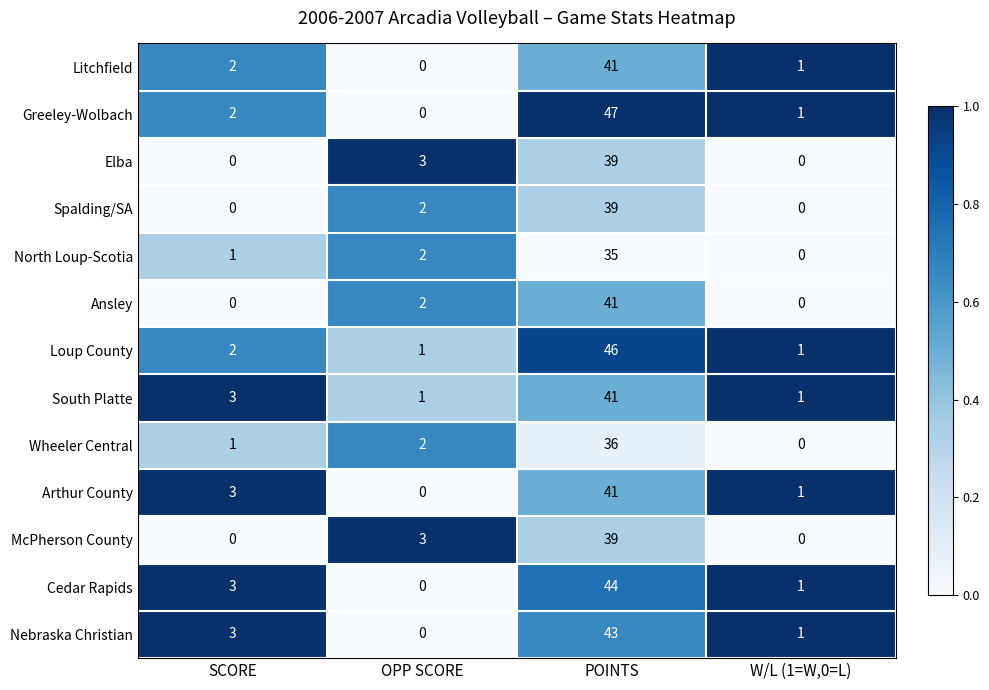

Rank the categories by Cedar Rapids value from highest to lowest.

POINTS, SCORE, W/L (1=W,0=L), OPP SCORE